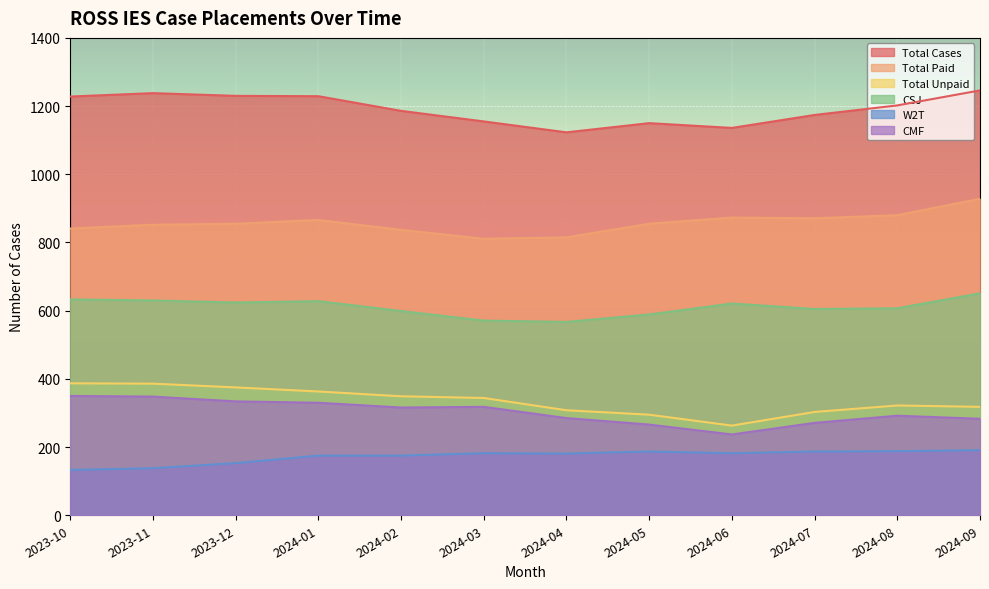

What is the total value across all series at 2024-05?

3342